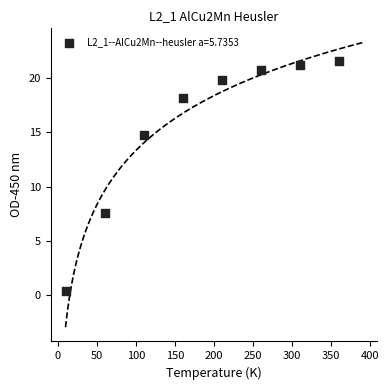

What is the average Y value?

15.5